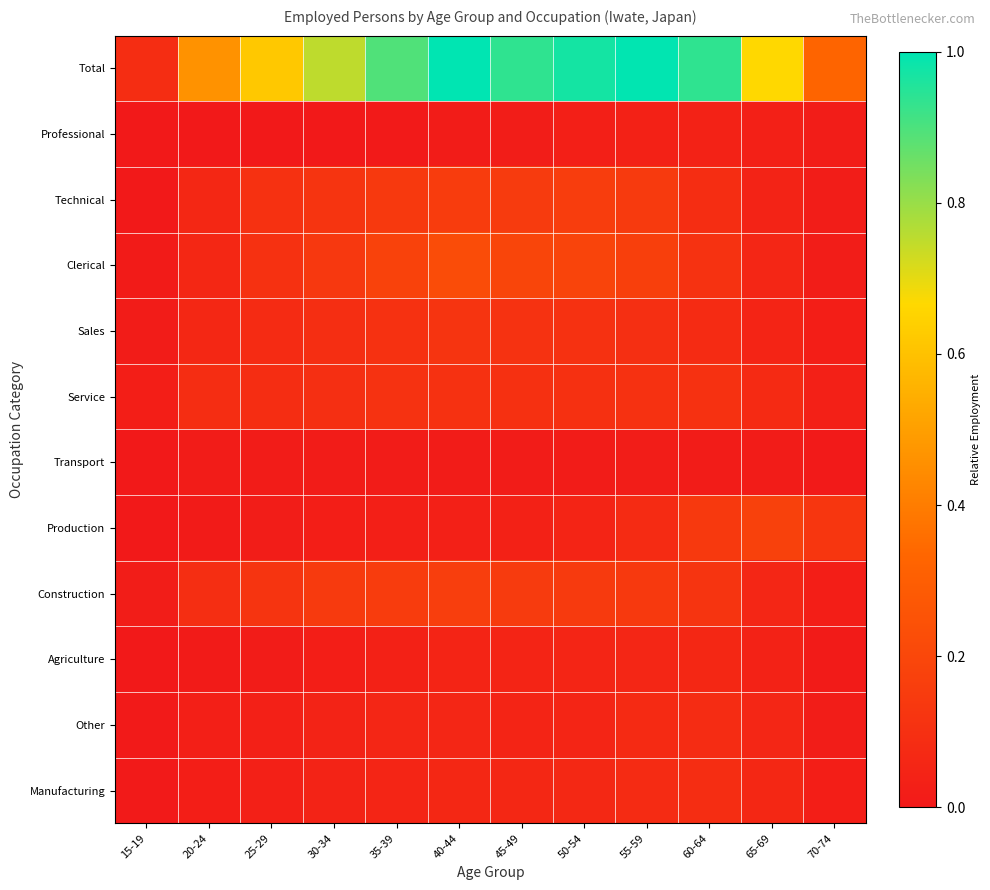

How many series are shown in this chart?

12